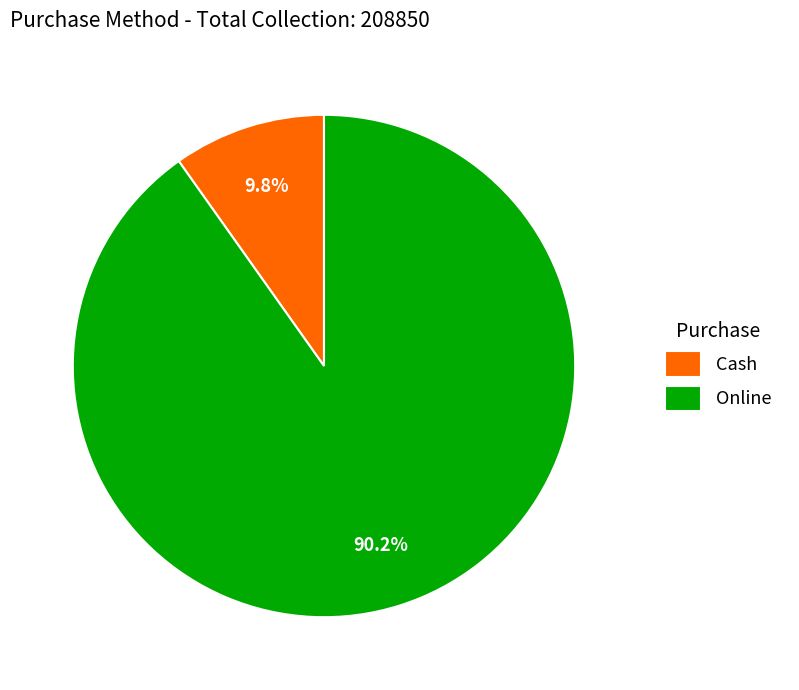

What percentage is NOT represented by Cash?

90.2%